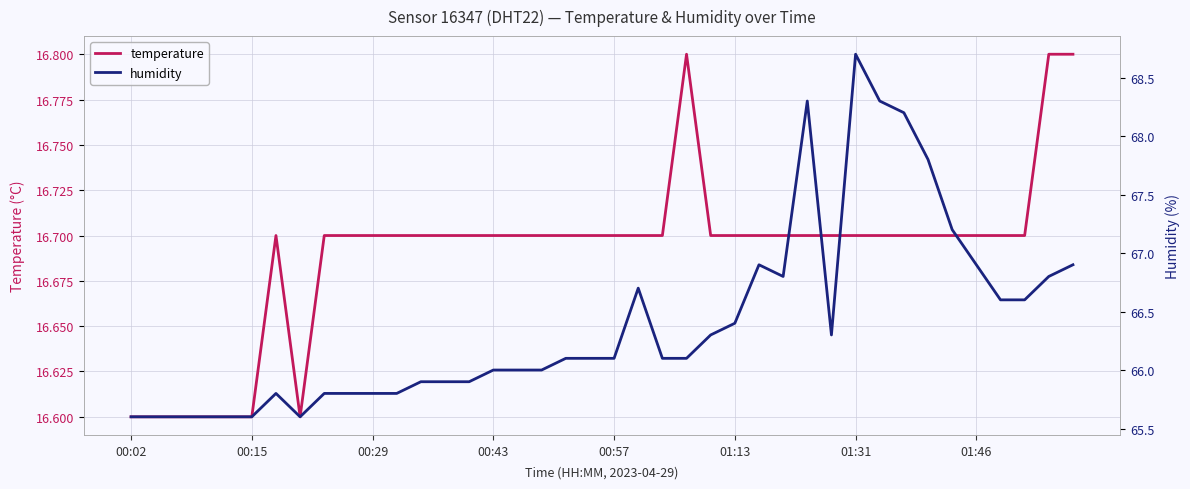

What is the minimum value for temperature?

16.6